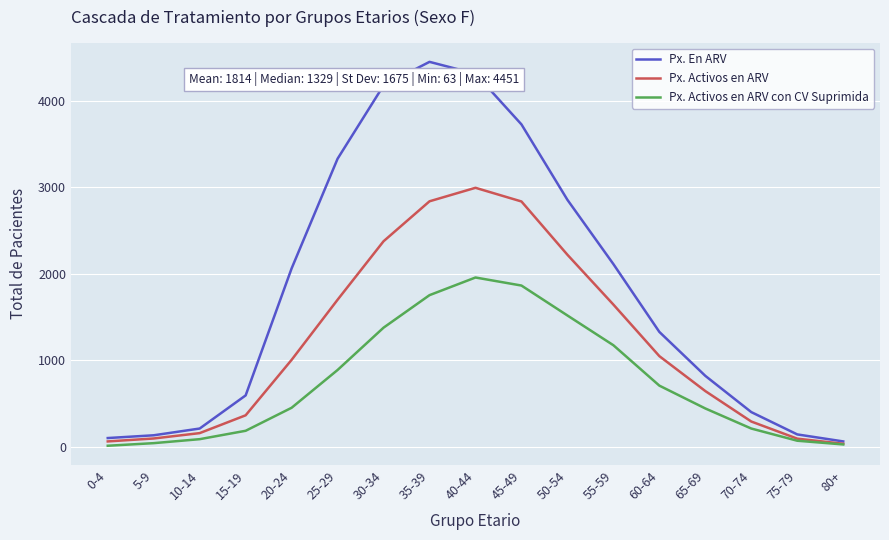

List the series in order of their overall mean, highest first.

Px. En ARV, Px. Activos en ARV, Px. Activos en ARV con CV Suprimida